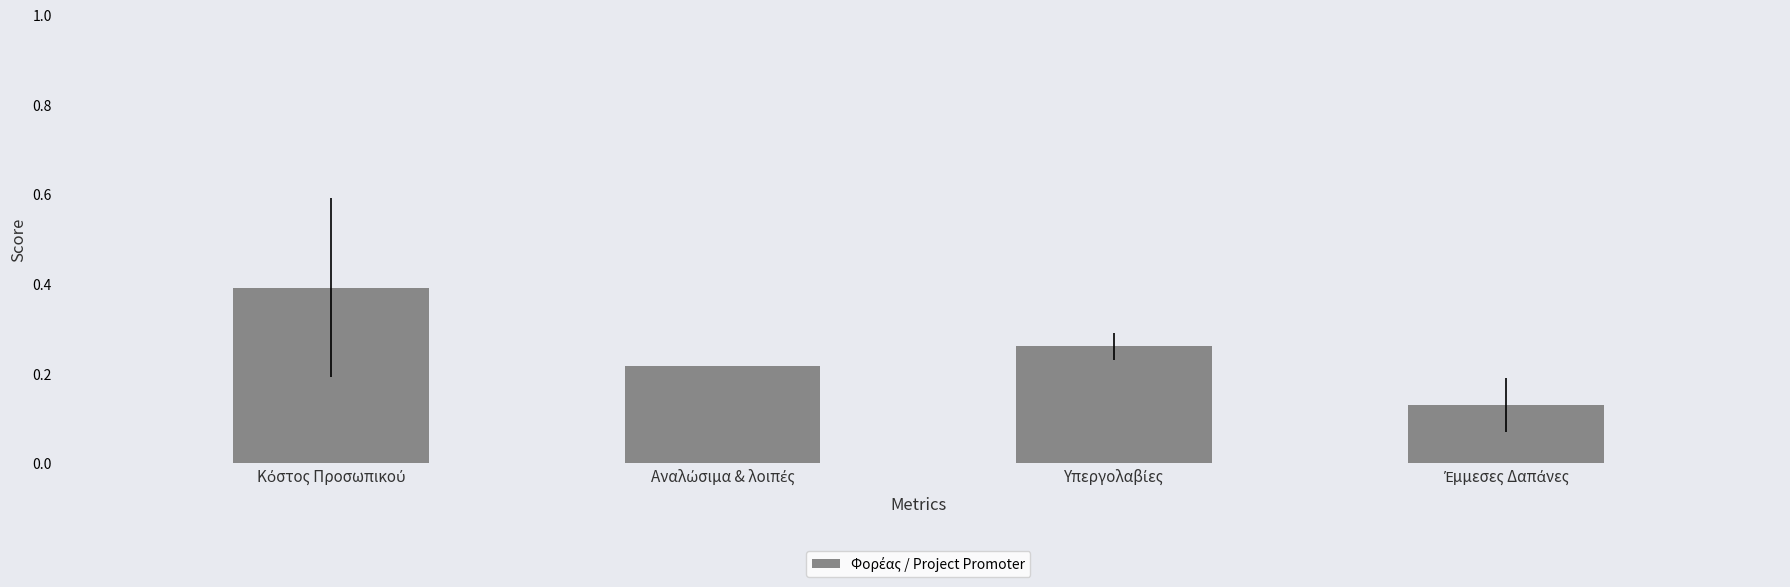

What is the sum of all values?

1.0